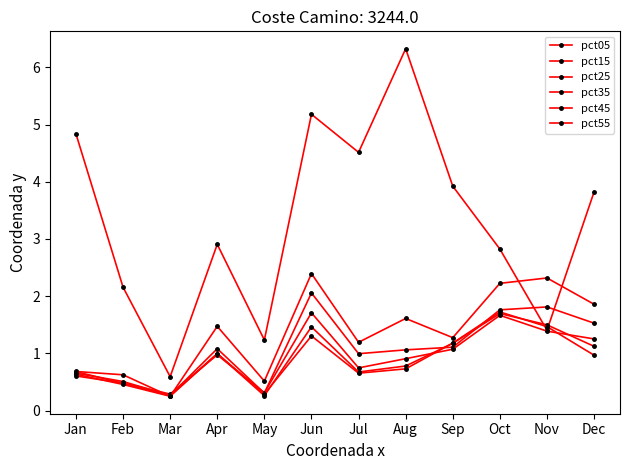

How many lines are shown in the chart?

6